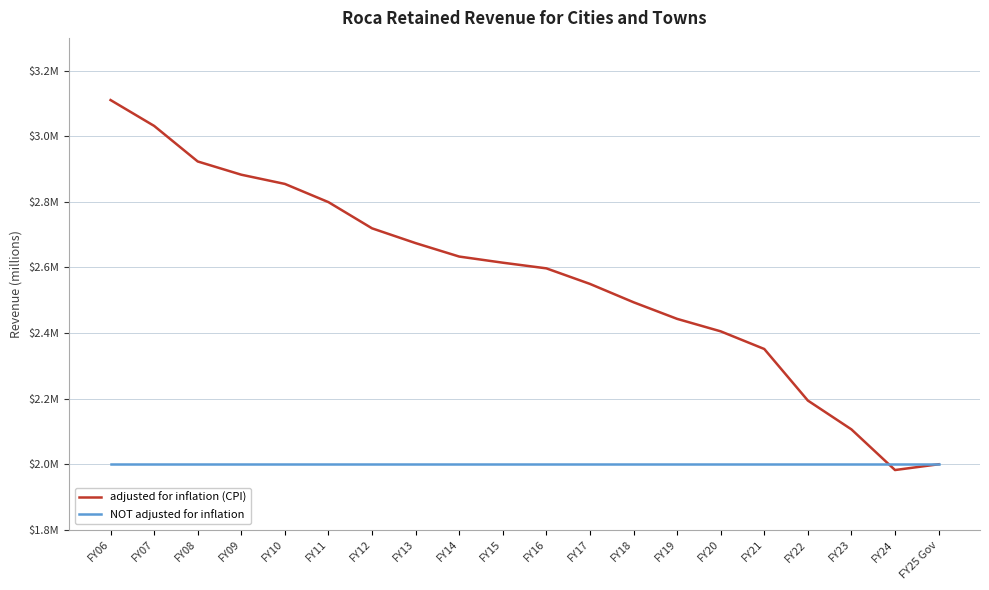

What is the smallest value displayed?

1982474